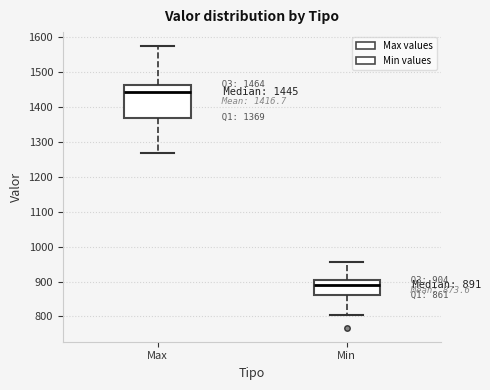

Which box's median line is the highest?

Max